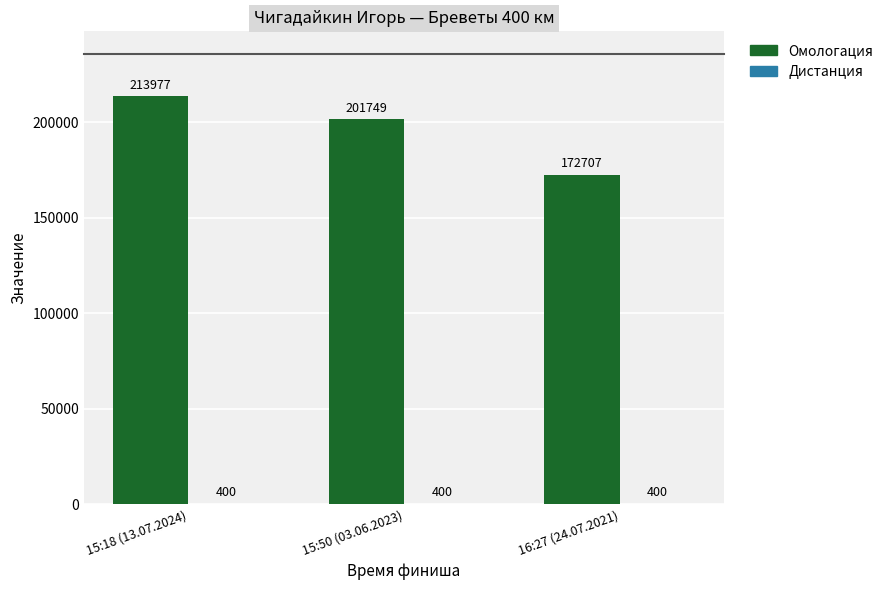

How many Омологация values are between 172707 and 213977?

3